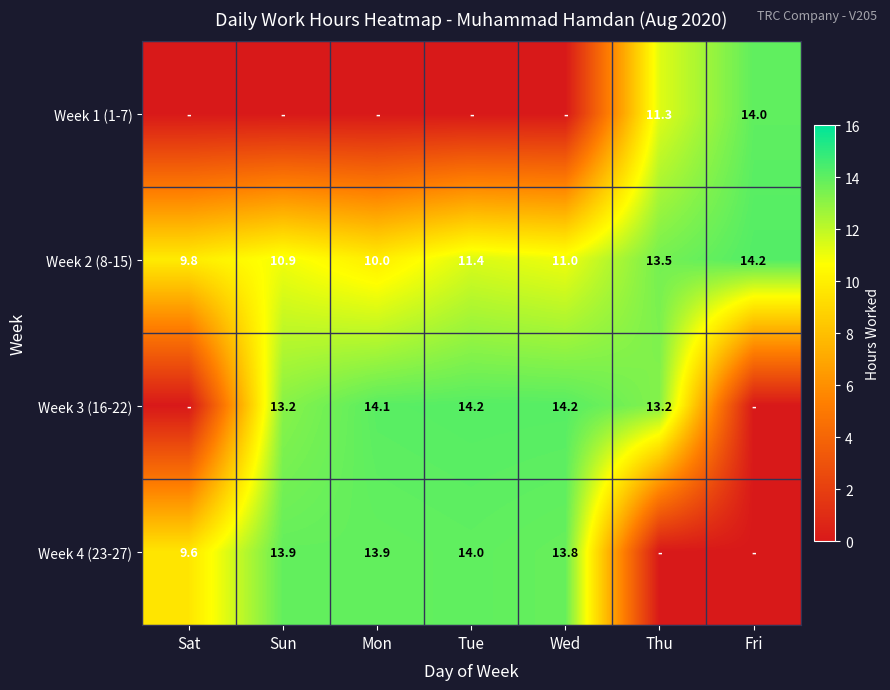

What value does the Week 2 (8-15) series have at Mon?

10.0